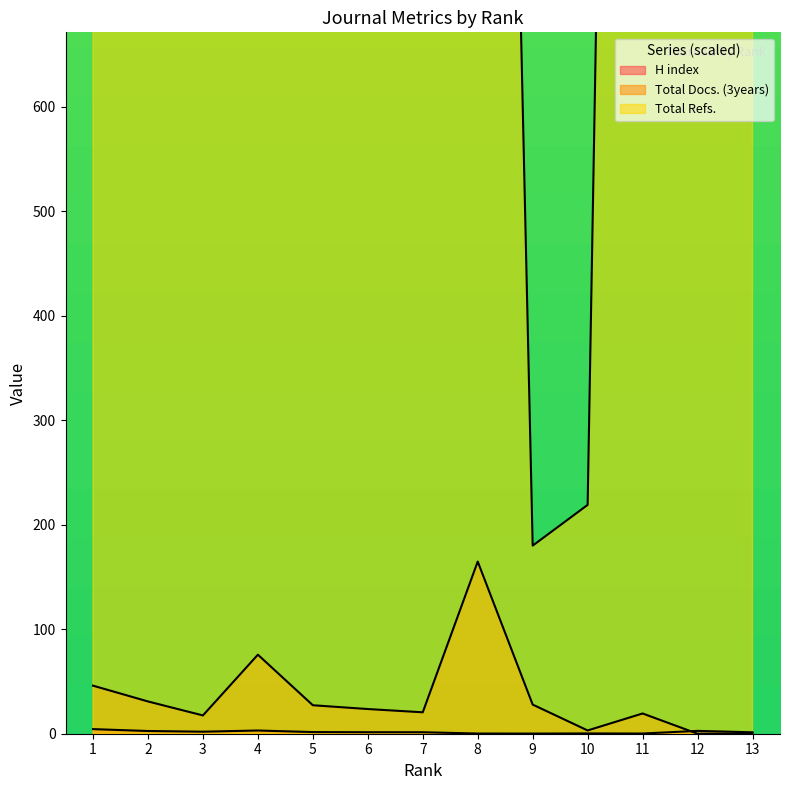

What are all the series names shown in the legend?

H index, Total Docs. (3years), Total Refs.